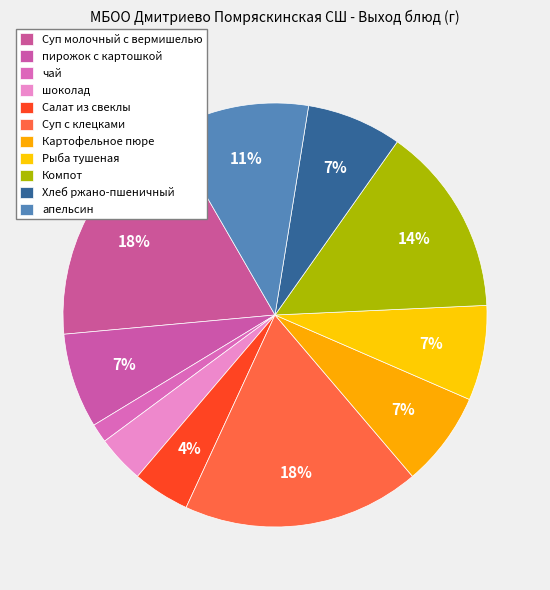

Is Компот the majority of the pie?

No